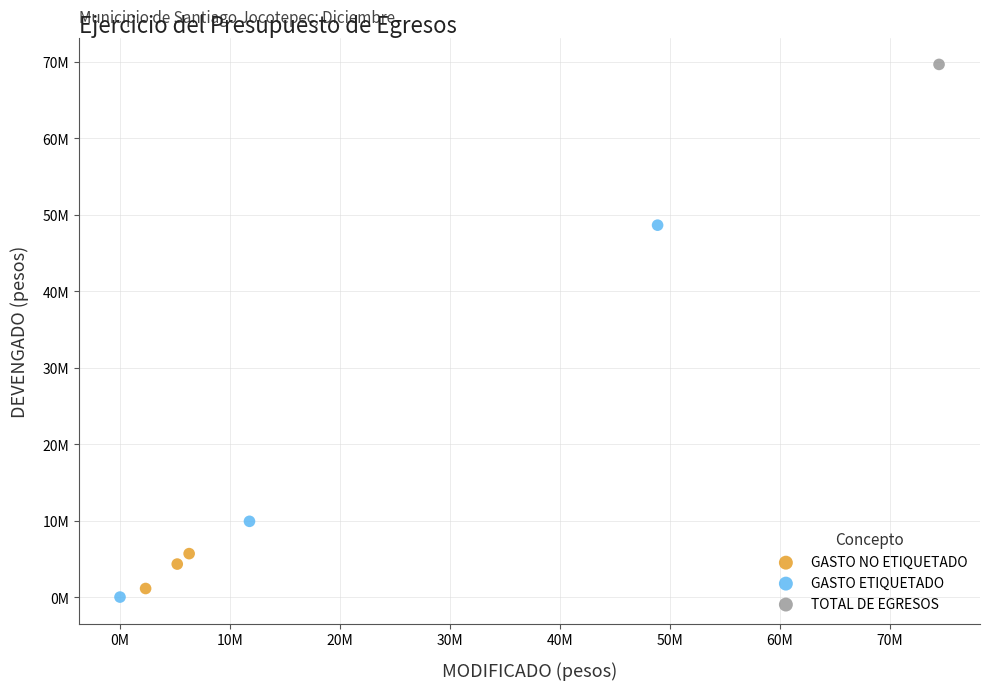

Which series contains the highest Y value?

TOTAL DE EGRESOS